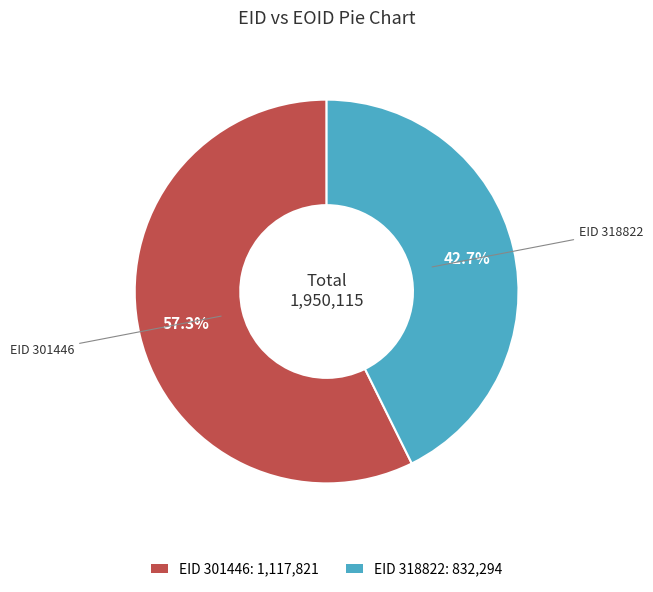

Count the number of slices in the pie.

2